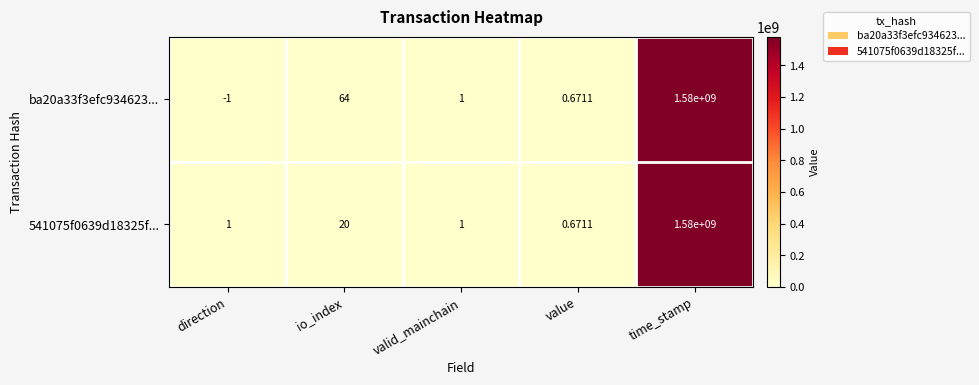

Between direction and io_index, which series saw the biggest shift?

ba20a33f3efc934623...